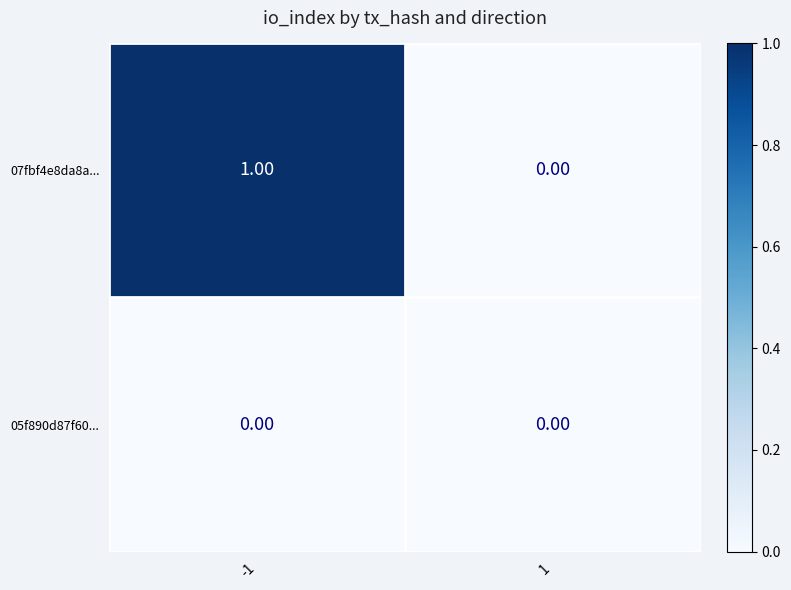

Which series has the largest total across all categories?

07fbf4e8da8a...